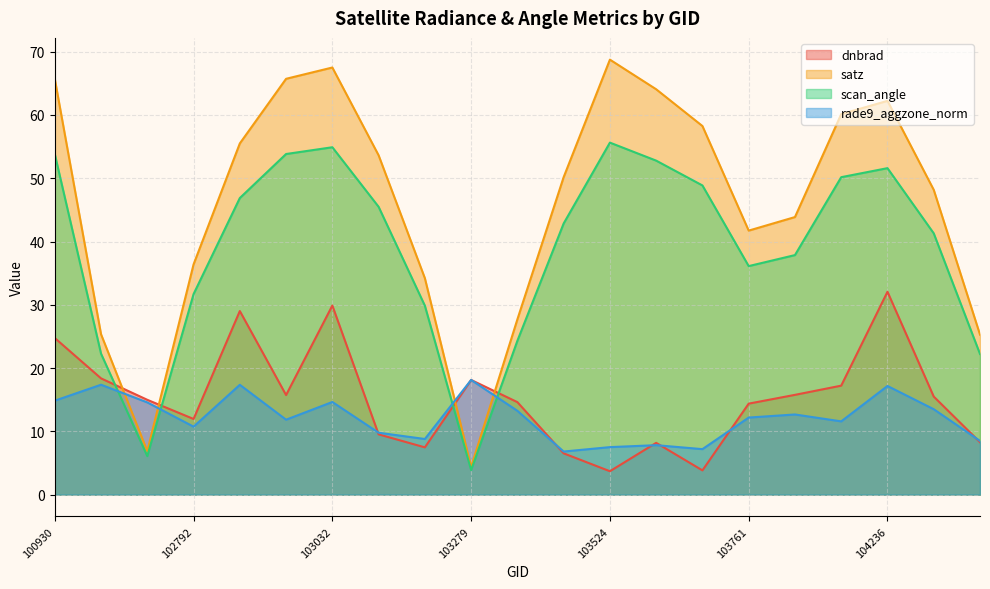

The value of rade9_aggzone_norm at 103397 is 13.2. True or false?

True